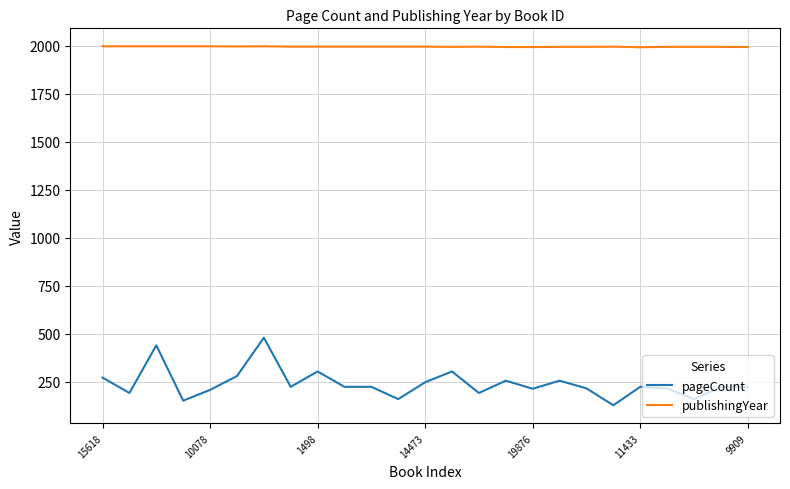

True or false: pageCount and publishingYear intersect in this chart.

False